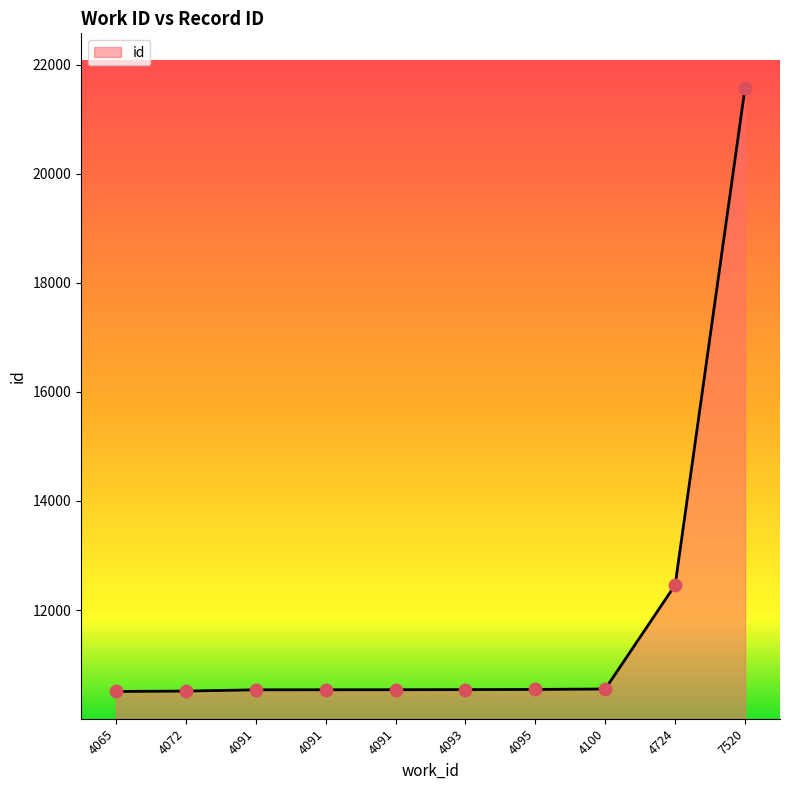

Between 4091 and 4072, which is larger?

4091